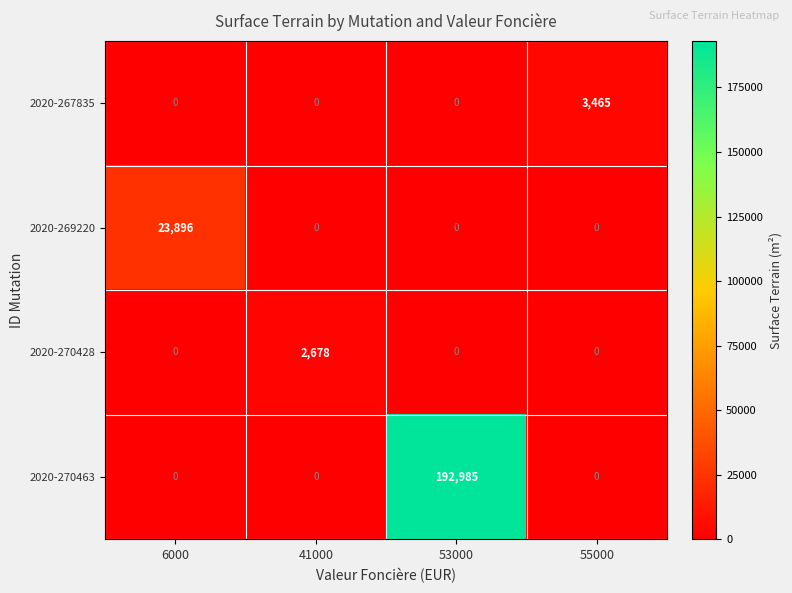

What is the average value of the 2020-270463 series?

48246